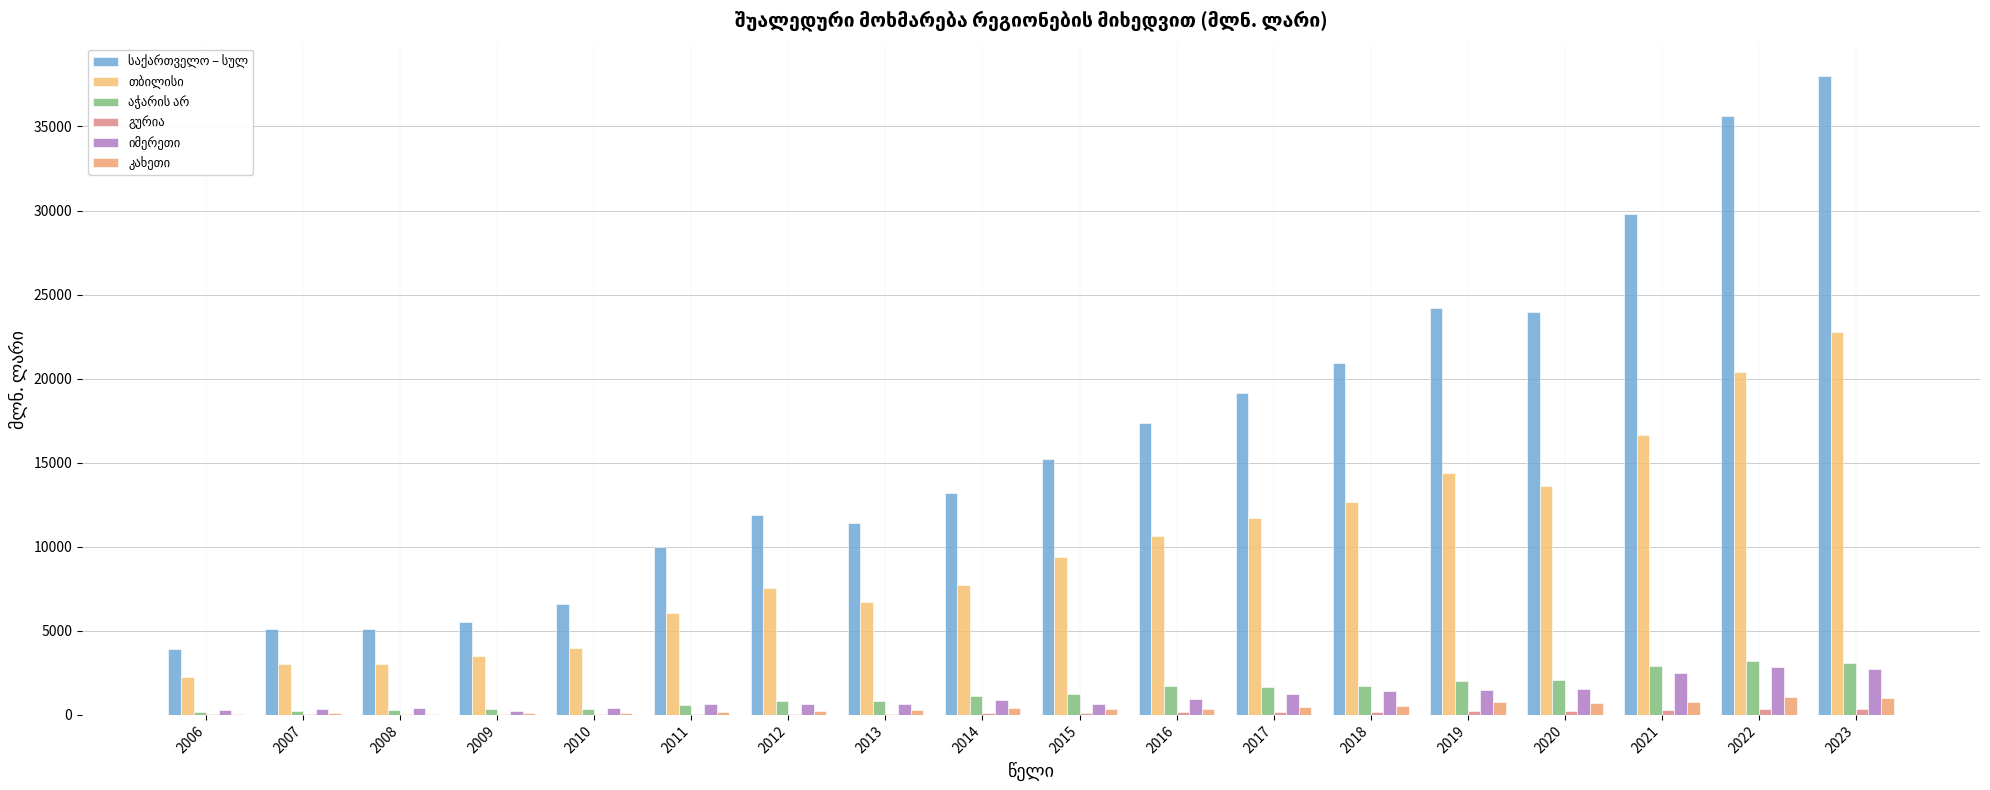

At which category does the chart reach its minimum across all series?

2009